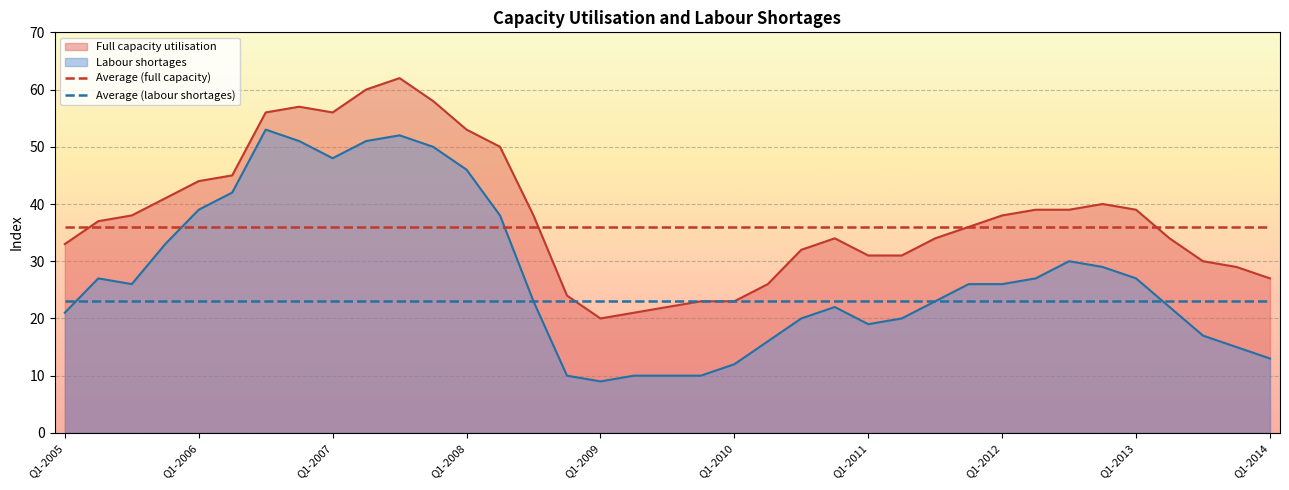

Which series has the largest total across all categories?

Full capacity utilisation